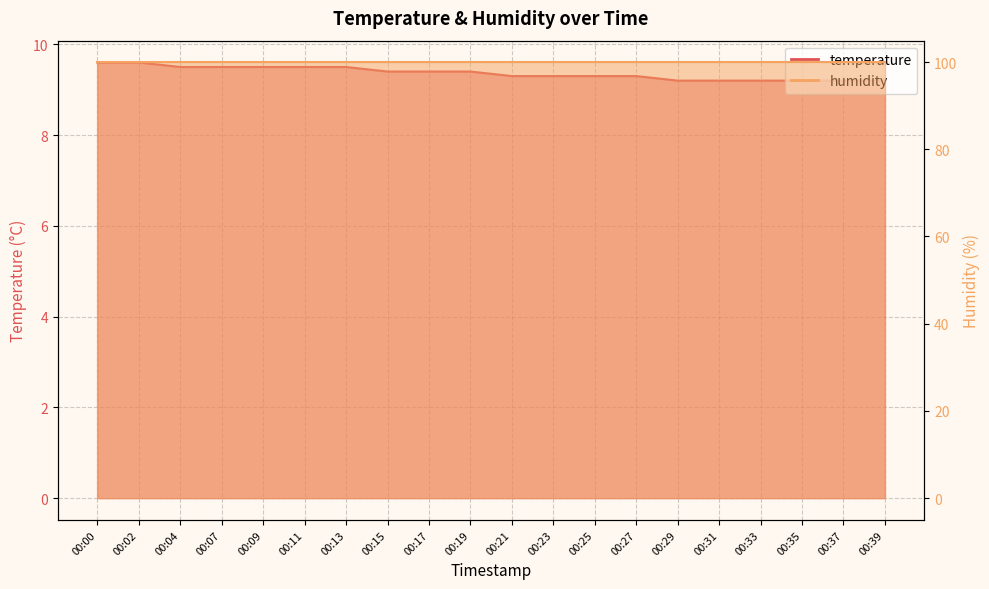

True or false: the data shows 2.7 at 00:31.

False